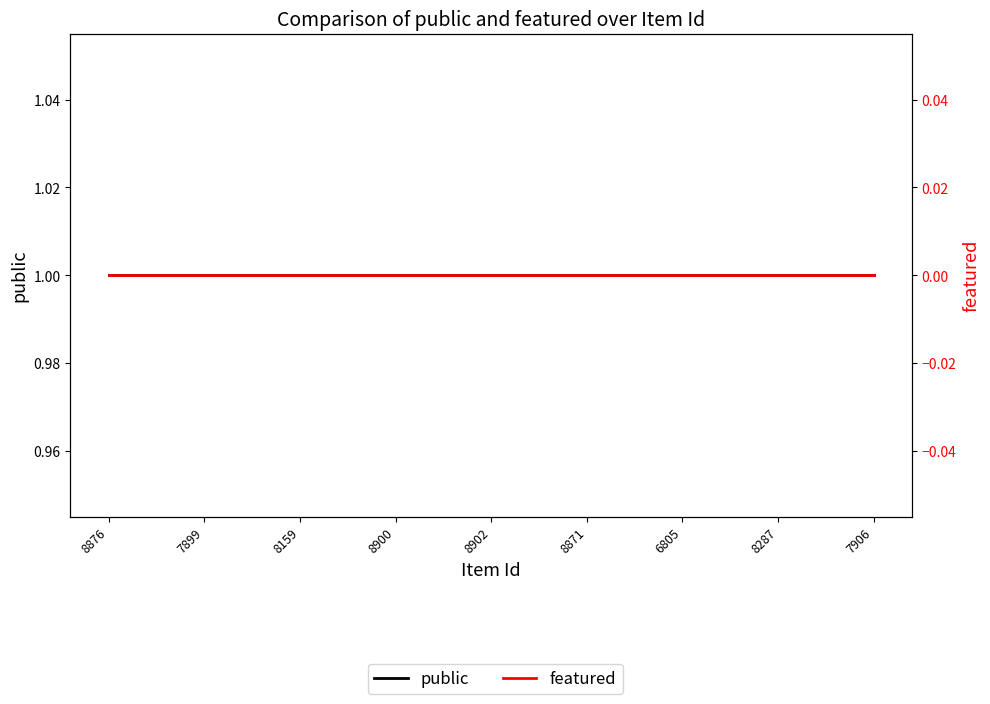

At which label does public reach its minimum?

8876